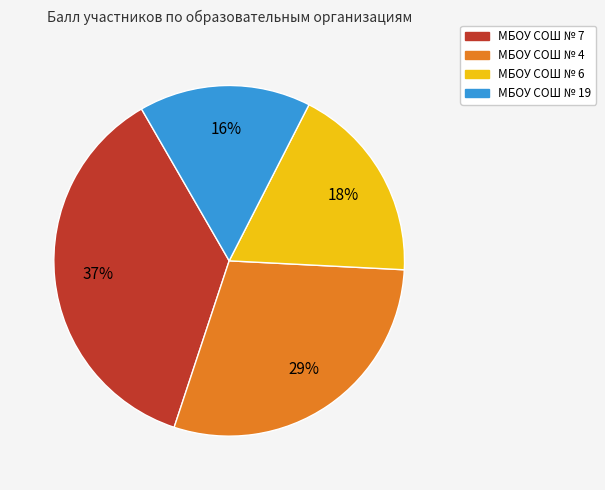

Between МБОУ СОШ № 7 and МБОУ СОШ № 19, which is larger?

МБОУ СОШ № 7